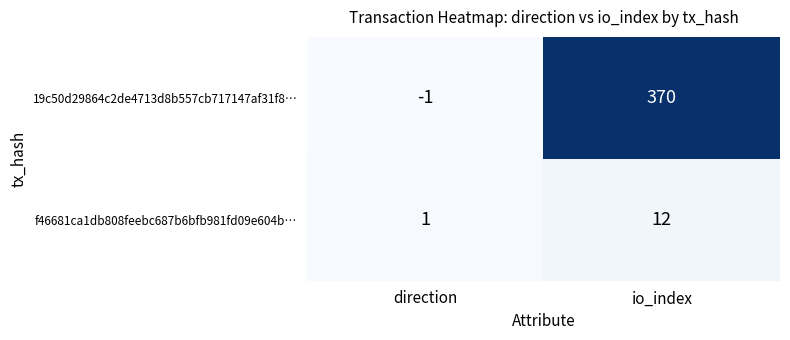

What is the sum of all f46681ca1db808feebc687b6bfb981fd09e604b… values?

13